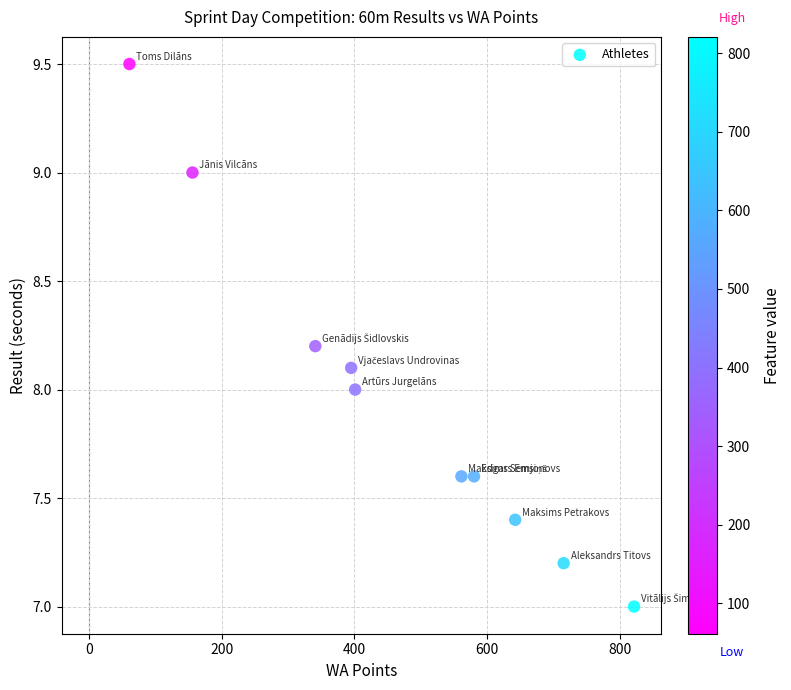

What is the average Y value?

8.0